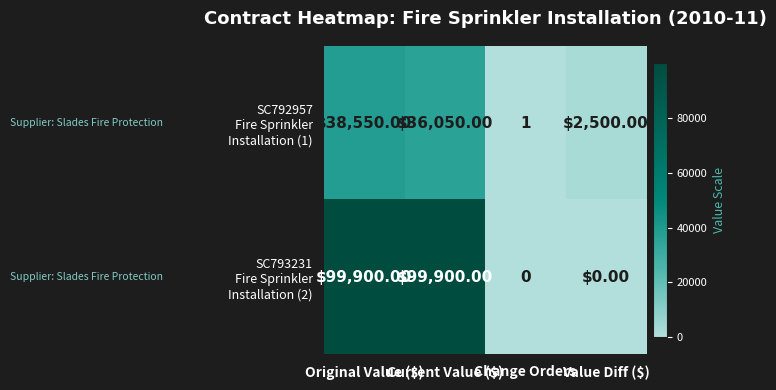

Rank the series at Original Value ($) from highest to lowest value.

SC793231 Fire Sprinkler Installation (2), SC792957 Fire Sprinkler Installation (1)